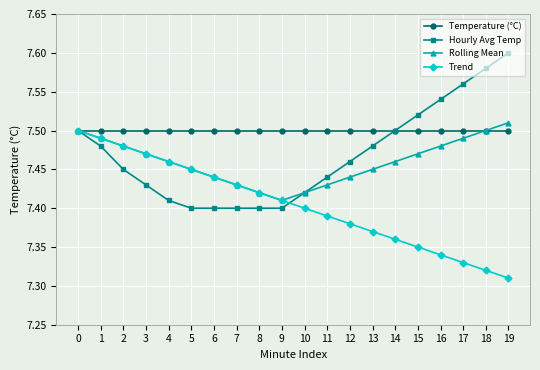

What are all the series names shown in the legend?

Temperature (°C), Hourly Avg Temp, Rolling Mean, Trend